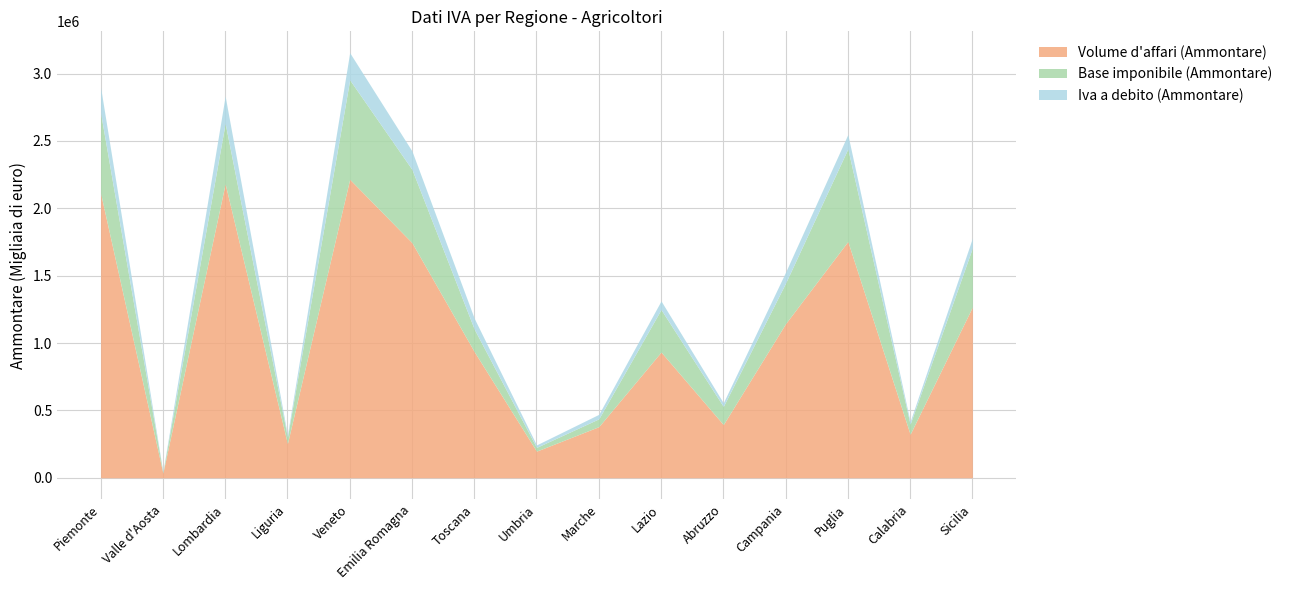

What position from the right is Campania?

4